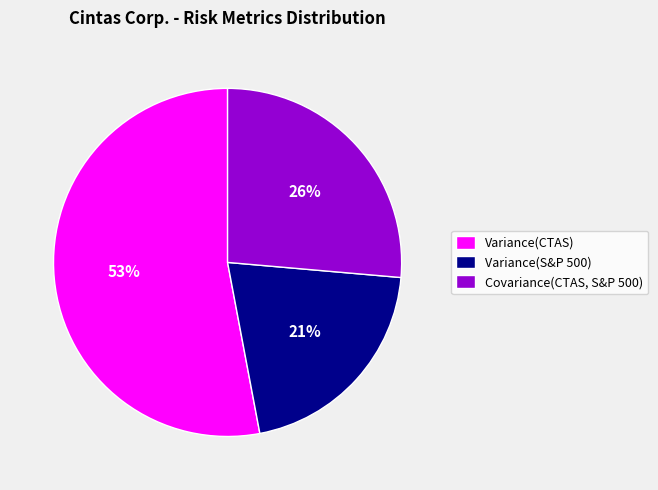

What is the largest slice in the pie chart?

Variance(CTAS)